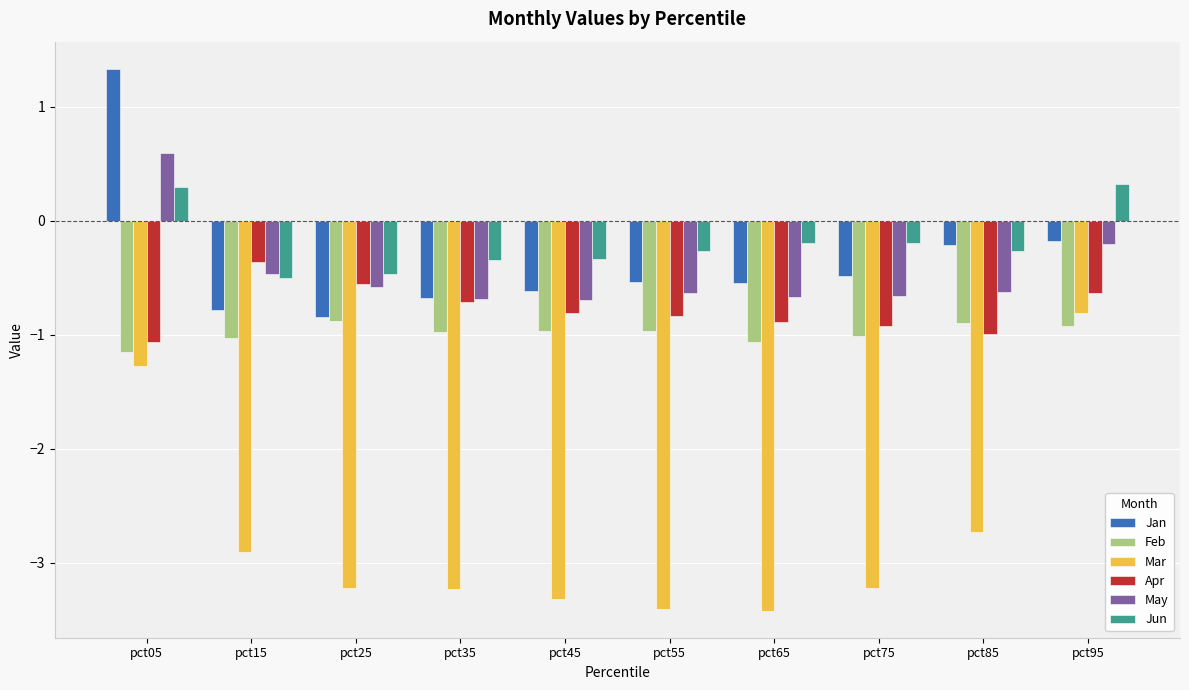

Does the chart contain any negative values?

Yes